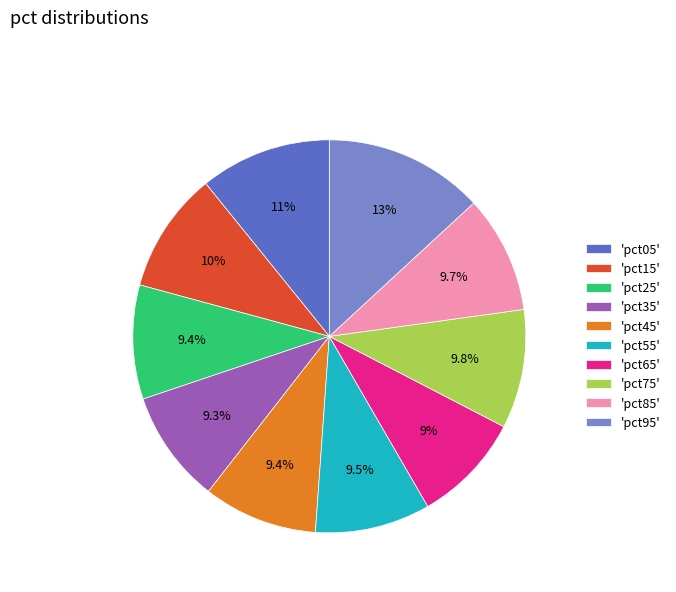

What percentage do 'pct85' and 'pct25' together represent?

19.1%